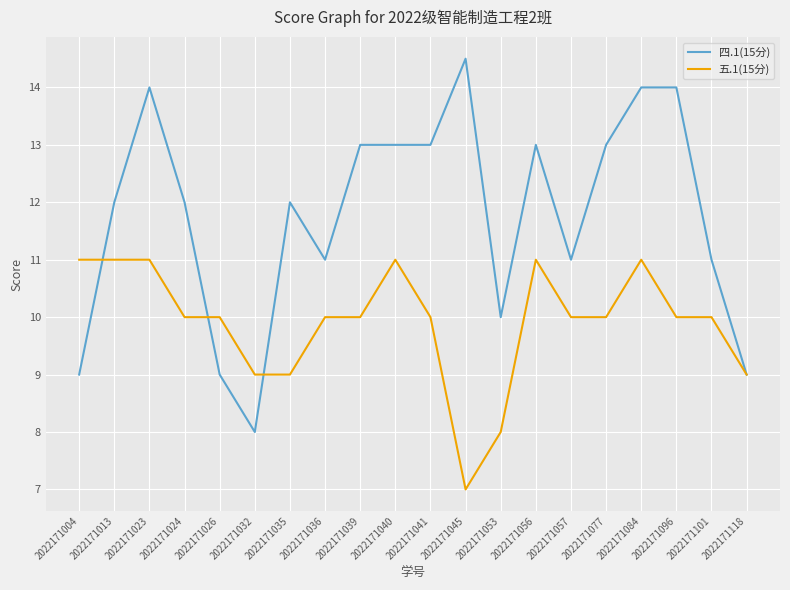

Which series has the largest total across all categories?

四.1(15分)